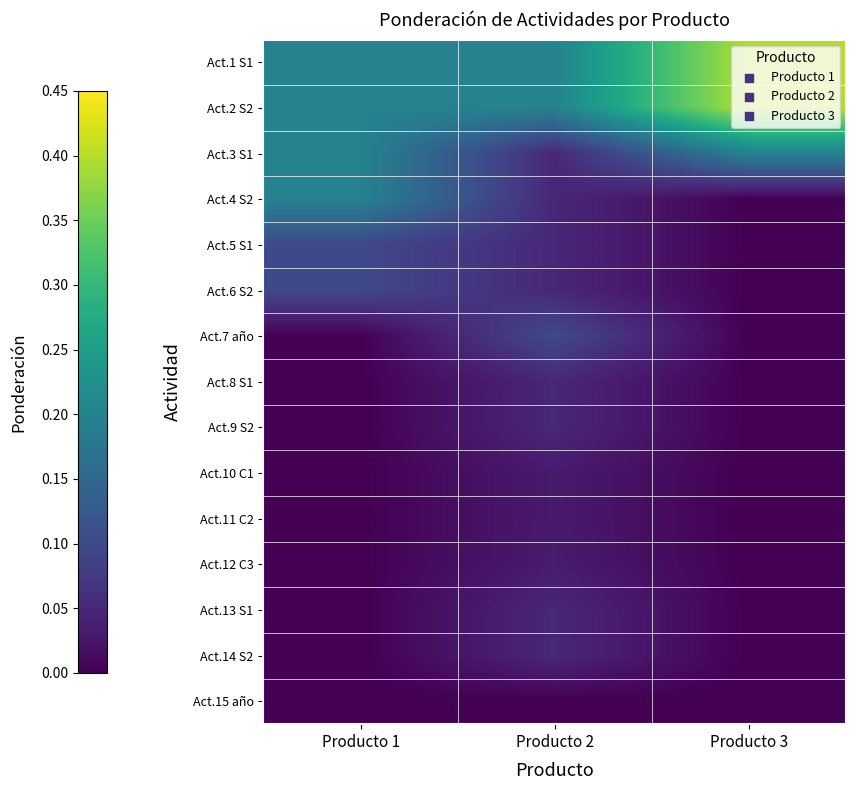

Reading left to right, what are all the values shown in this chart?

Act.1 S1: Producto 1=0.2	Producto 2=0.2	Producto 3=0.4
Act.2 S2: Producto 1=0.2	Producto 2=0.2	Producto 3=0.4
Act.3 S1: Producto 1=0.2	Producto 2=0.1	Producto 3=0.2
Act.4 S2: Producto 1=0.2	Producto 2=0.1	Producto 3=0.0
Act.5 S1: Producto 1=0.1	Producto 2=0.1	Producto 3=0.0
Act.6 S2: Producto 1=0.1	Producto 2=0.1	Producto 3=0.0
Act.7 año: Producto 1=0.0	Producto 2=0.1	Producto 3=0.0
Act.8 S1: Producto 1=0.0	Producto 2=0.1	Producto 3=0.0
Act.9 S2: Producto 1=0.0	Producto 2=0.1	Producto 3=0.0
Act.10 C1: Producto 1=0.0	Producto 2=0.0	Producto 3=0.0
Act.11 C2: Producto 1=0.0	Producto 2=0.0	Producto 3=0.0
Act.12 C3: Producto 1=0.0	Producto 2=0.0	Producto 3=0.0
Act.13 S1: Producto 1=0.0	Producto 2=0.1	Producto 3=0.0
Act.14 S2: Producto 1=0.0	Producto 2=0.1	Producto 3=0.0
Act.15 año: Producto 1=0.0	Producto 2=0.0	Producto 3=0.0